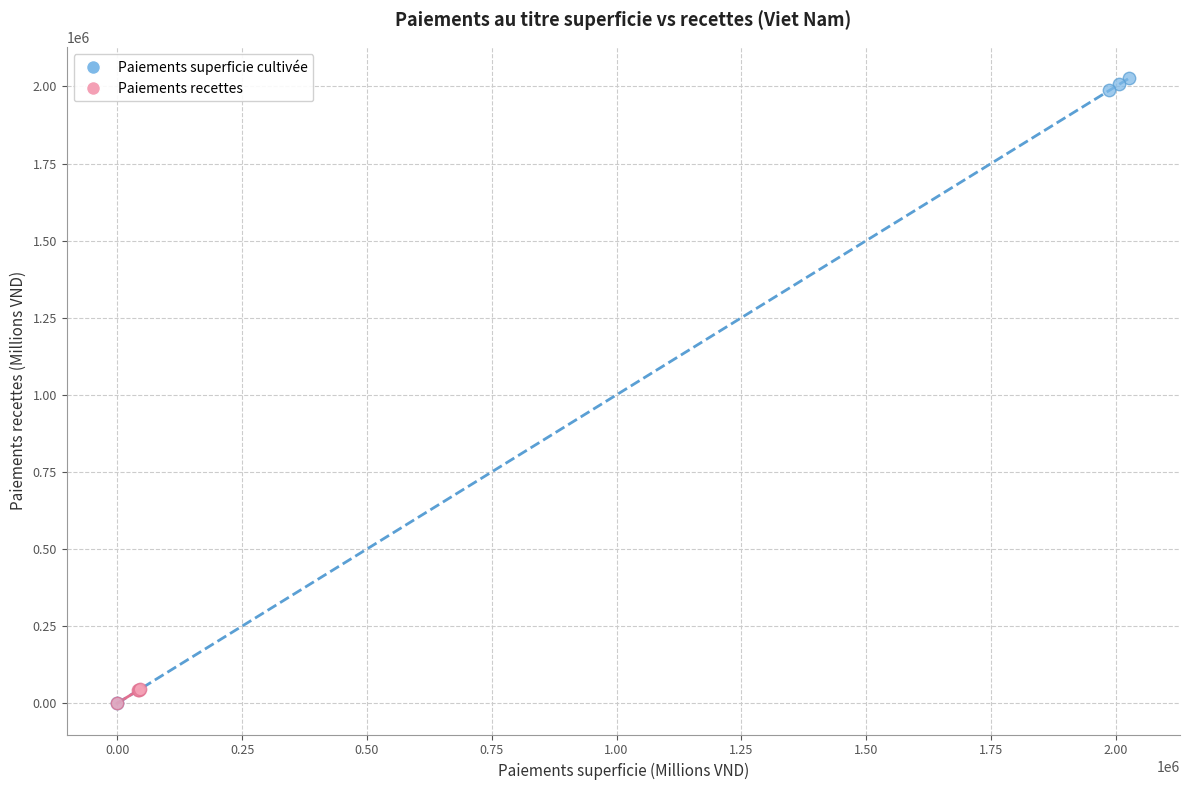

Which series contains the highest Y value?

Paiements superficie cultivée